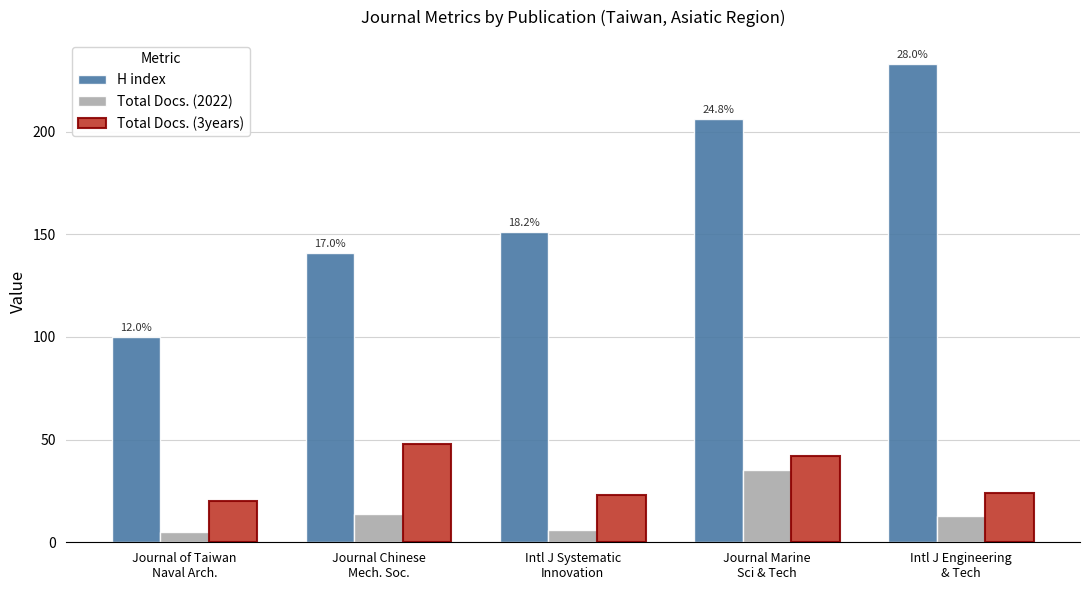

At how many categories does at least one series exceed 86?

5